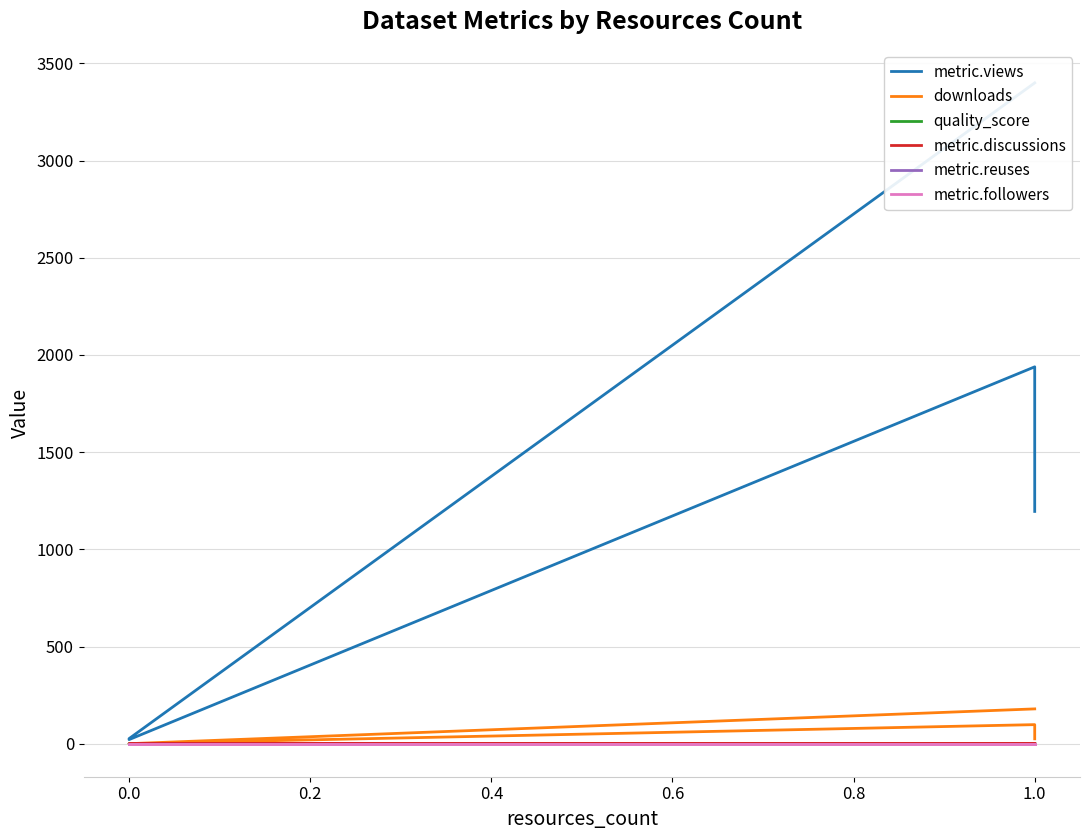

What is the value of the quality_score point at the 4th from the left?

0.8